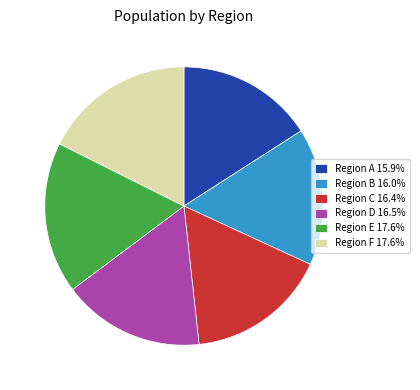

What is the ratio of the value at Region B 16.0% to the value at Region D 16.5%?

1.0